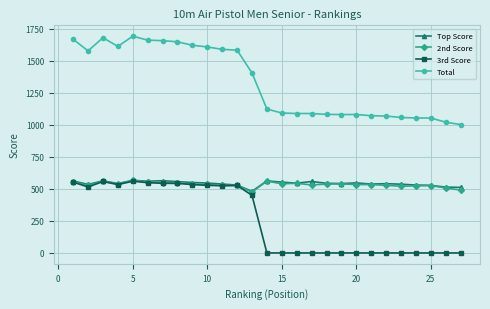

True or false: 2nd Score and Total intersect in this chart.

False